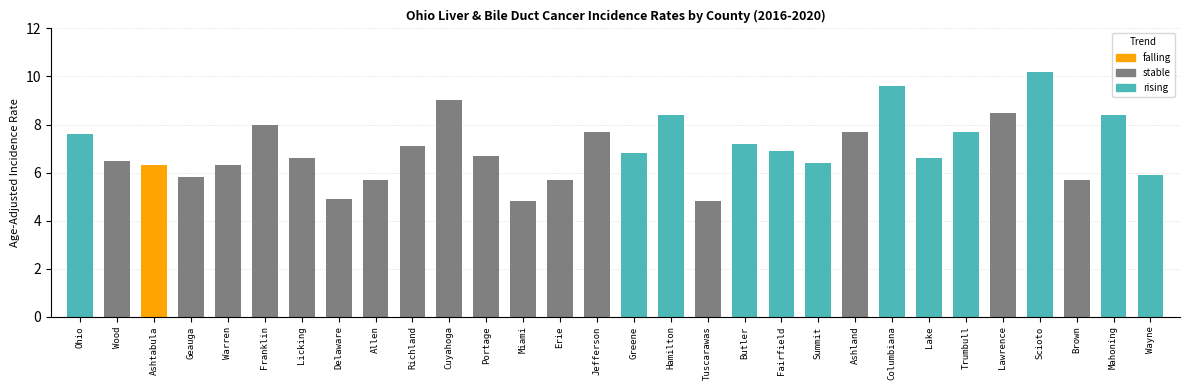

What is the difference between the maximum and minimum values?

5.4